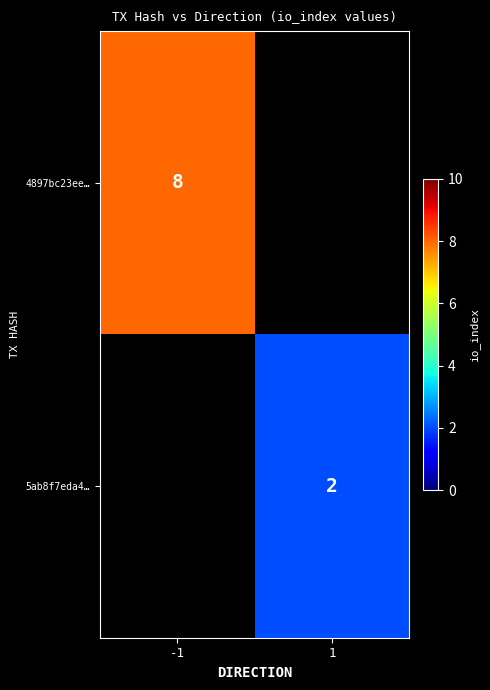

Is it true that 5ab8f7eda4… equals 2 at 1?

True